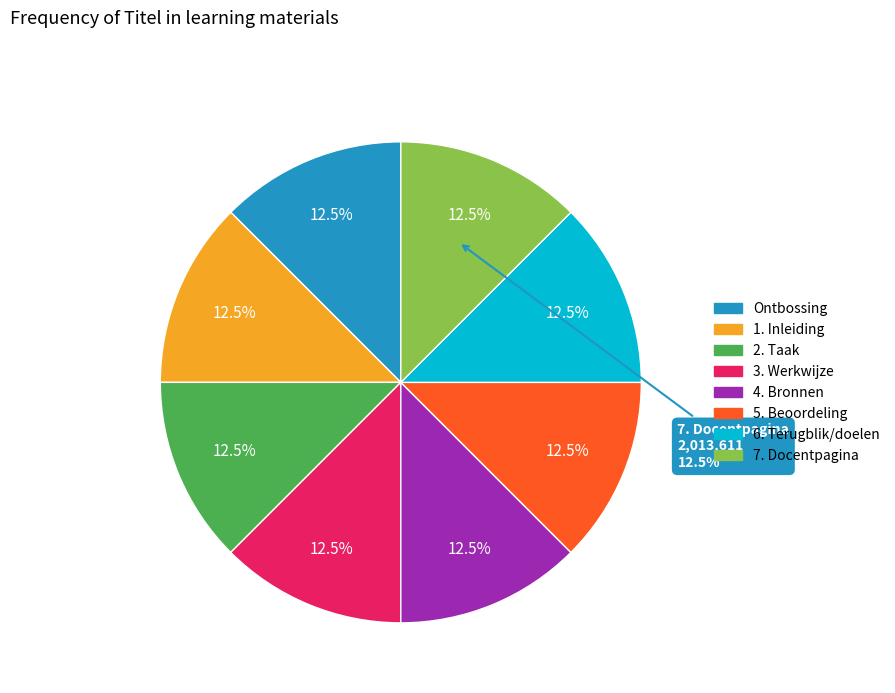

Rank the categories by value from highest to lowest.

7. Docentpagina, 6. Terugblik/doelen, 5. Beoordeling, 4. Bronnen, 3. Werkwijze, 2. Taak, 1. Inleiding, Ontbossing